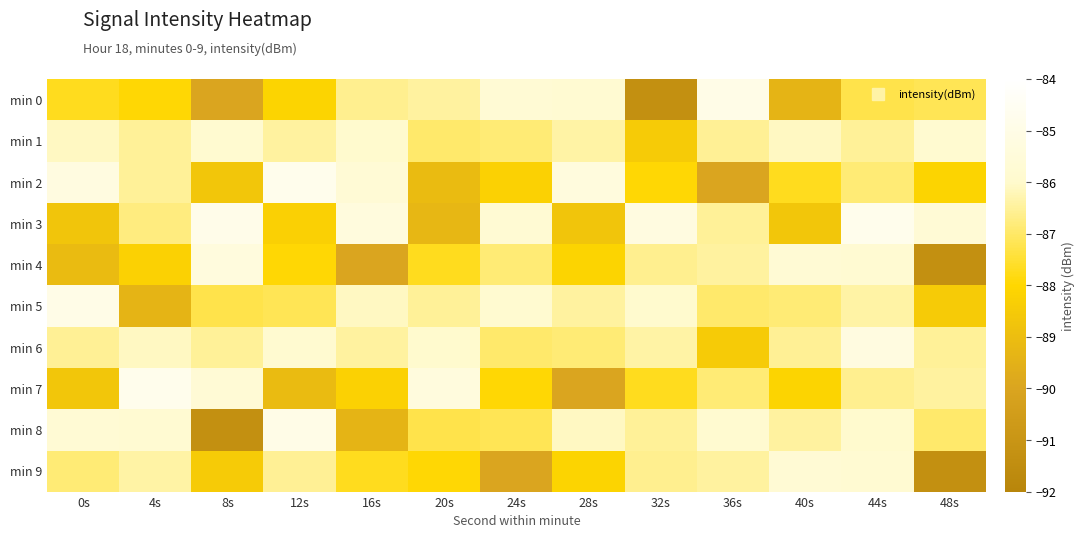

Reading left to right, extract all data points from this chart.

min 0: 0s=-87.7	4s=-88.0	8s=-89.9	12s=-88.1	16s=-86.6	20s=-86.5	24s=-85.7	28s=-85.8	32s=-91.3	36s=-84.9	40s=-89.3	44s=-87.3	48s=-87.2
min 1: 0s=-86.1	4s=-86.5	8s=-85.9	12s=-86.5	16s=-85.9	20s=-87.0	24s=-86.9	28s=-86.4	32s=-88.4	36s=-86.6	40s=-86.1	44s=-86.5	48s=-85.9
min 2: 0s=-85.2	4s=-86.5	8s=-88.7	12s=-84.7	16s=-85.7	20s=-89.1	24s=-88.2	28s=-85.4	32s=-88.0	36s=-89.9	40s=-87.7	44s=-86.9	48s=-88.1
min 3: 0s=-88.7	4s=-86.8	8s=-84.9	12s=-88.3	16s=-85.4	20s=-89.3	24s=-85.7	28s=-88.7	32s=-85.2	36s=-86.5	40s=-88.7	44s=-84.7	48s=-85.7
min 4: 0s=-89.1	4s=-88.2	8s=-85.4	12s=-88.0	16s=-89.9	20s=-87.7	24s=-86.9	28s=-88.1	32s=-86.6	36s=-86.5	40s=-85.7	44s=-85.8	48s=-91.3
min 5: 0s=-84.9	4s=-89.3	8s=-87.3	12s=-87.2	16s=-86.1	20s=-86.5	24s=-85.9	28s=-86.5	32s=-85.9	36s=-87.0	40s=-86.9	44s=-86.4	48s=-88.4
min 6: 0s=-86.6	4s=-86.1	8s=-86.5	12s=-85.9	16s=-86.5	20s=-85.9	24s=-87.0	28s=-86.9	32s=-86.4	36s=-88.4	40s=-86.6	44s=-85.2	48s=-86.5
min 7: 0s=-88.7	4s=-84.7	8s=-85.7	12s=-89.1	16s=-88.2	20s=-85.4	24s=-88.0	28s=-89.9	32s=-87.7	36s=-86.9	40s=-88.1	44s=-86.6	48s=-86.5
min 8: 0s=-85.7	4s=-85.8	8s=-91.3	12s=-84.9	16s=-89.3	20s=-87.3	24s=-87.2	28s=-86.1	32s=-86.5	36s=-85.9	40s=-86.5	44s=-85.9	48s=-87.0
min 9: 0s=-86.9	4s=-86.4	8s=-88.4	12s=-86.6	16s=-87.7	20s=-88.0	24s=-89.9	28s=-88.1	32s=-86.6	36s=-86.5	40s=-85.7	44s=-85.8	48s=-91.3